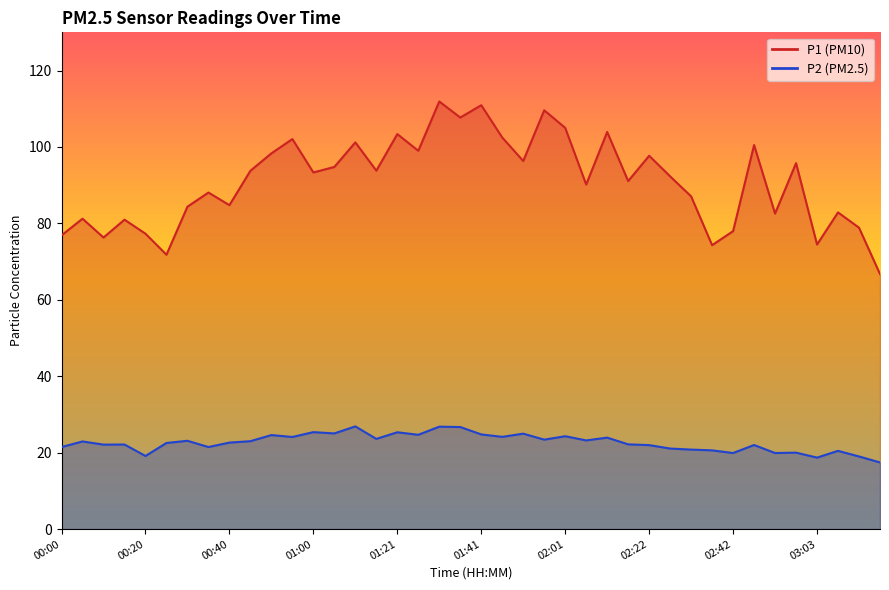

Reading left to right, list all the values displayed in this chart.

P1: 76.9	81.2	76.3	81.0	77.3	71.8	84.4	88.1	84.8	93.8	98.3	102.1	93.3	94.8	101.2	93.8	103.4	99.0	111.9	107.7	110.9	102.5	96.3	109.6	105.0	90.2	103.9	91.1	97.7	92.3	87.1	74.3	78.0	100.5	82.6	95.8	74.5	82.9	78.9	66.7
P2: 21.5	22.9	22.1	22.1	19.1	22.5	23.1	21.5	22.6	23.0	24.6	24.1	25.4	25.0	26.9	23.6	25.3	24.7	26.8	26.7	24.8	24.1	25.0	23.4	24.3	23.2	23.9	22.2	22.0	21.1	20.8	20.6	19.9	22.0	19.9	20.0	18.7	20.5	19.0	17.4